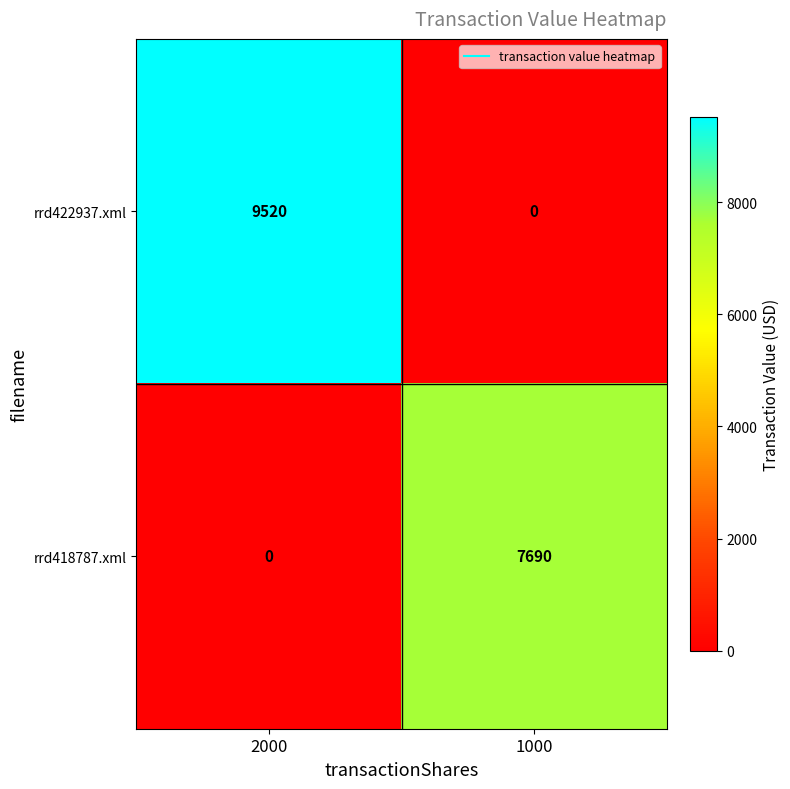

How many data points does each series have?

2